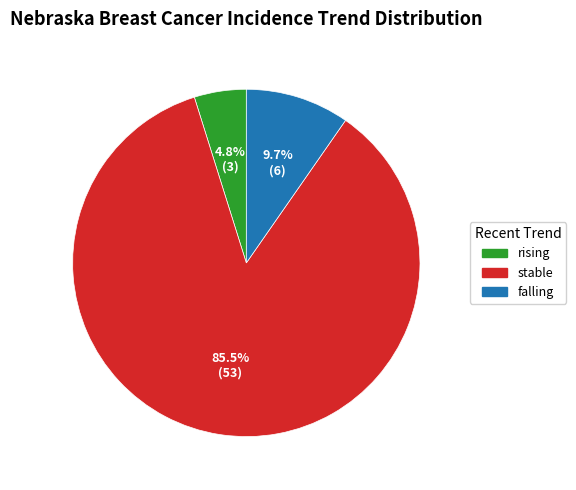

The falling slice represents 19% of the pie. True or false?

False